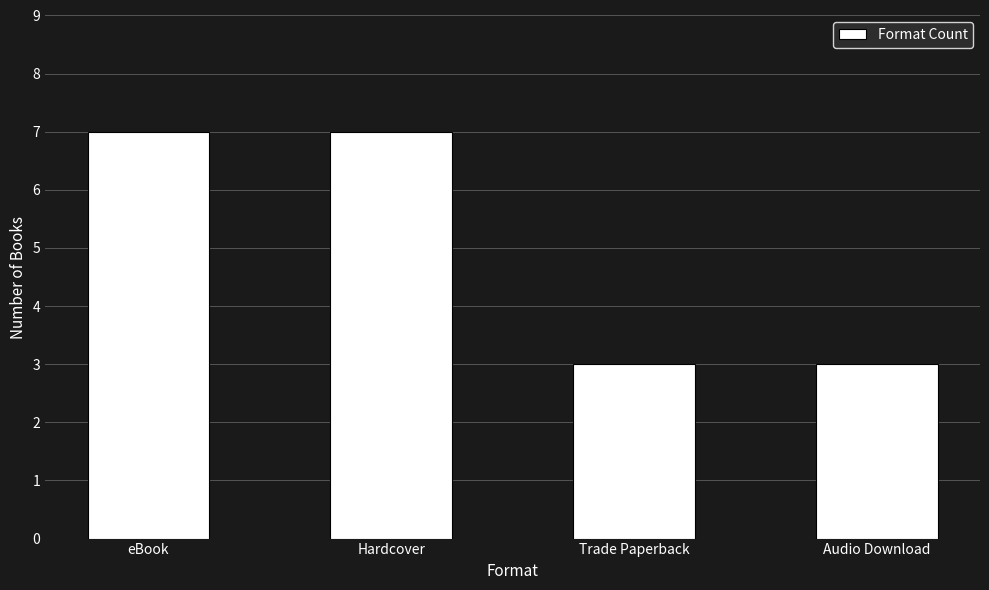

What is the average value?

5